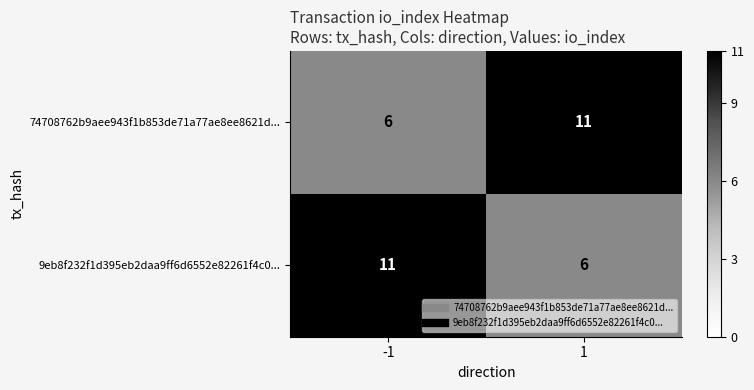

What is the difference between the maximum and minimum values in the 74708762b9aee943f1b853de71a77ae8ee8621d... series?

5